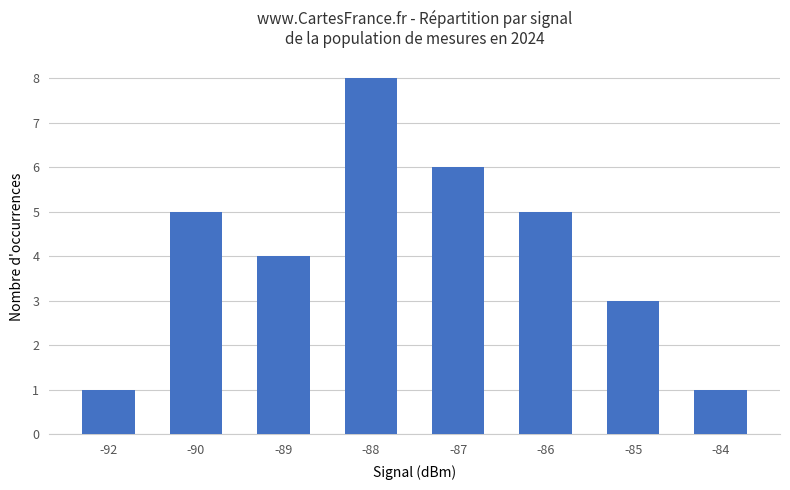

What is the difference between the maximum and minimum values?

7